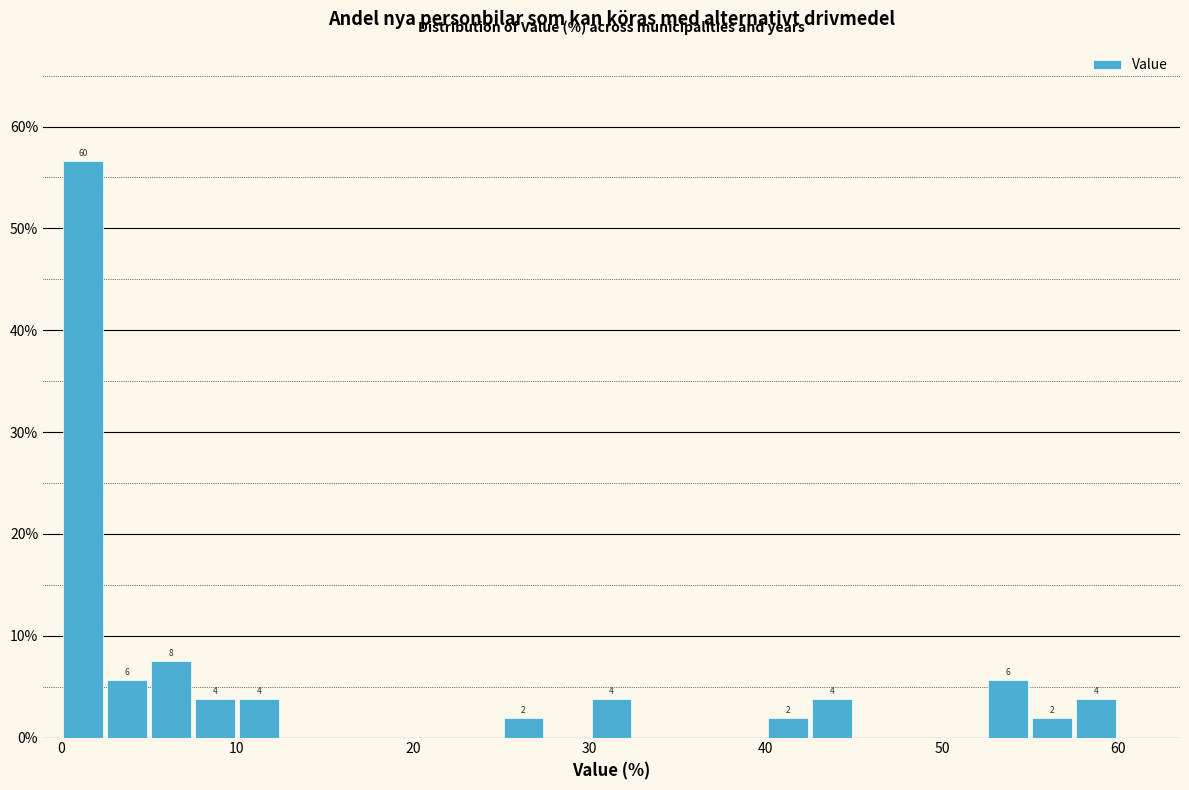

Read against the x-axis, roughly where is the centre of the tallest bar?

1